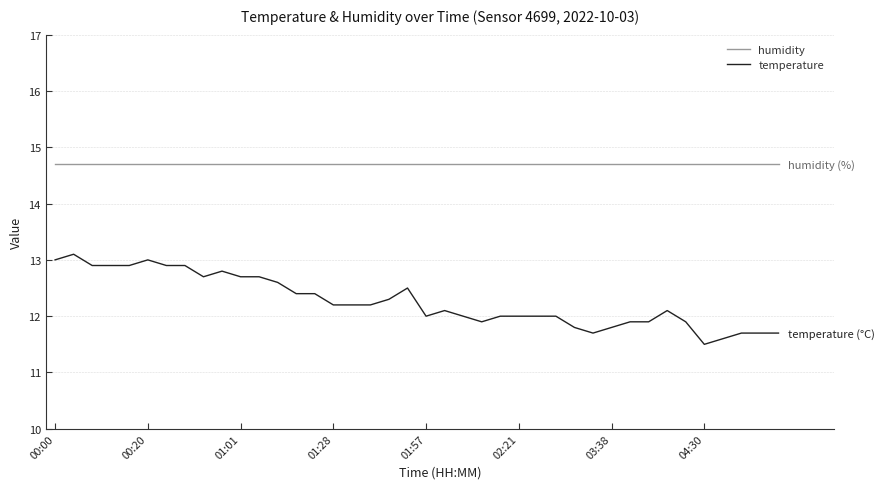

What are all the series names shown in the legend?

humidity, temperature